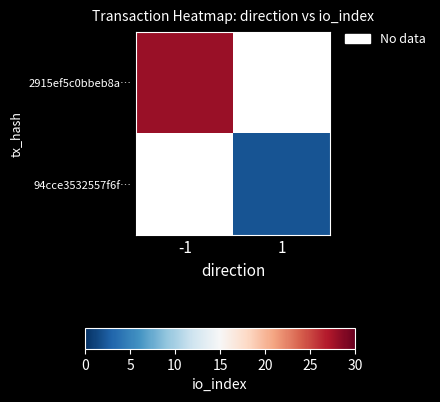

Count the number of categories in the chart.

2